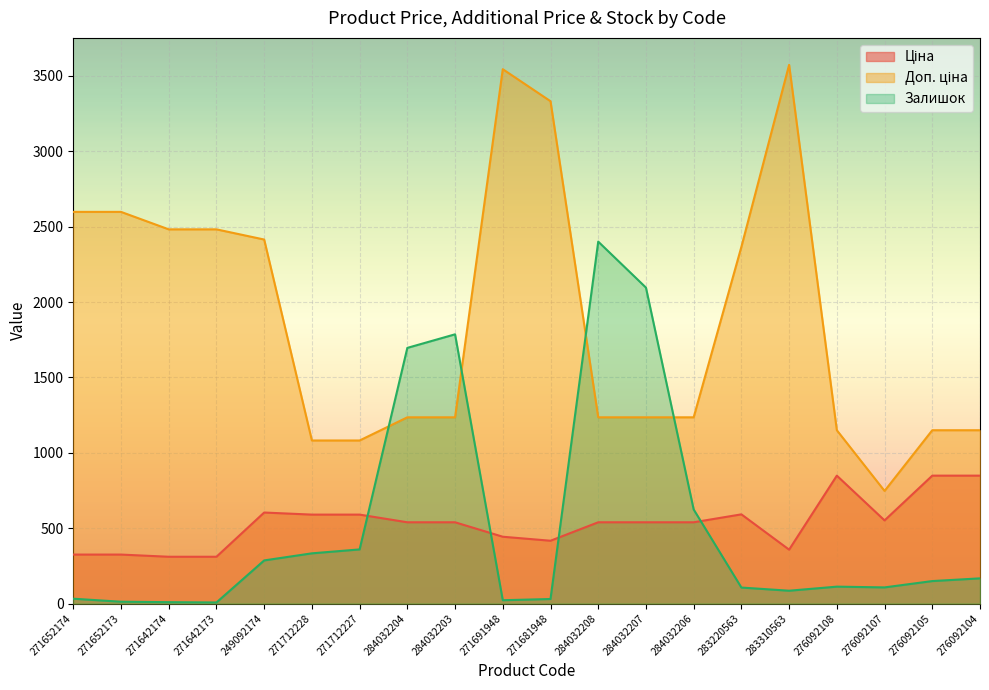

At 276092104, list the series in order from largest to smallest.

Доп. ціна, Ціна, Залишок